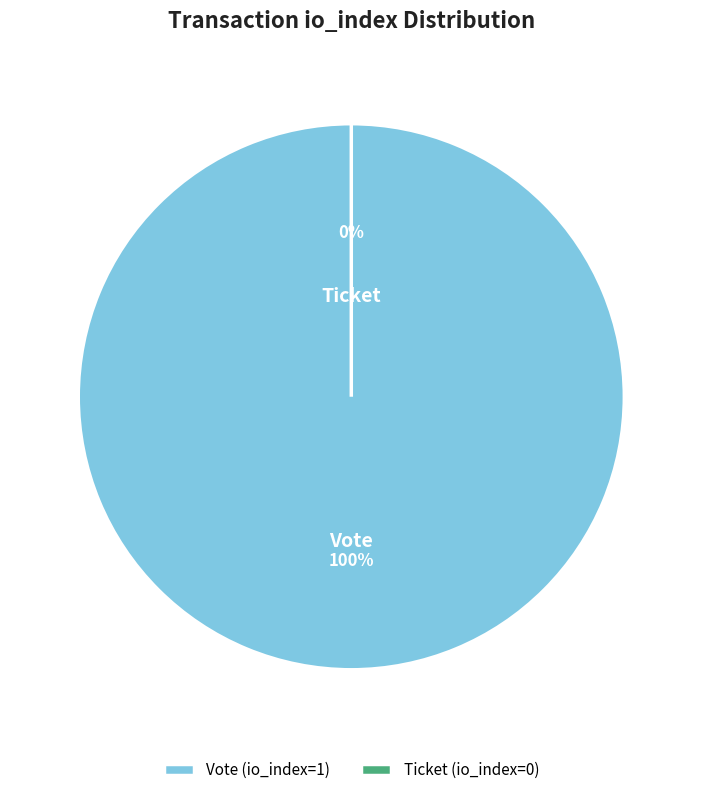

What percentage is the Vote (io_index=1) slice, to the nearest percent?

100%